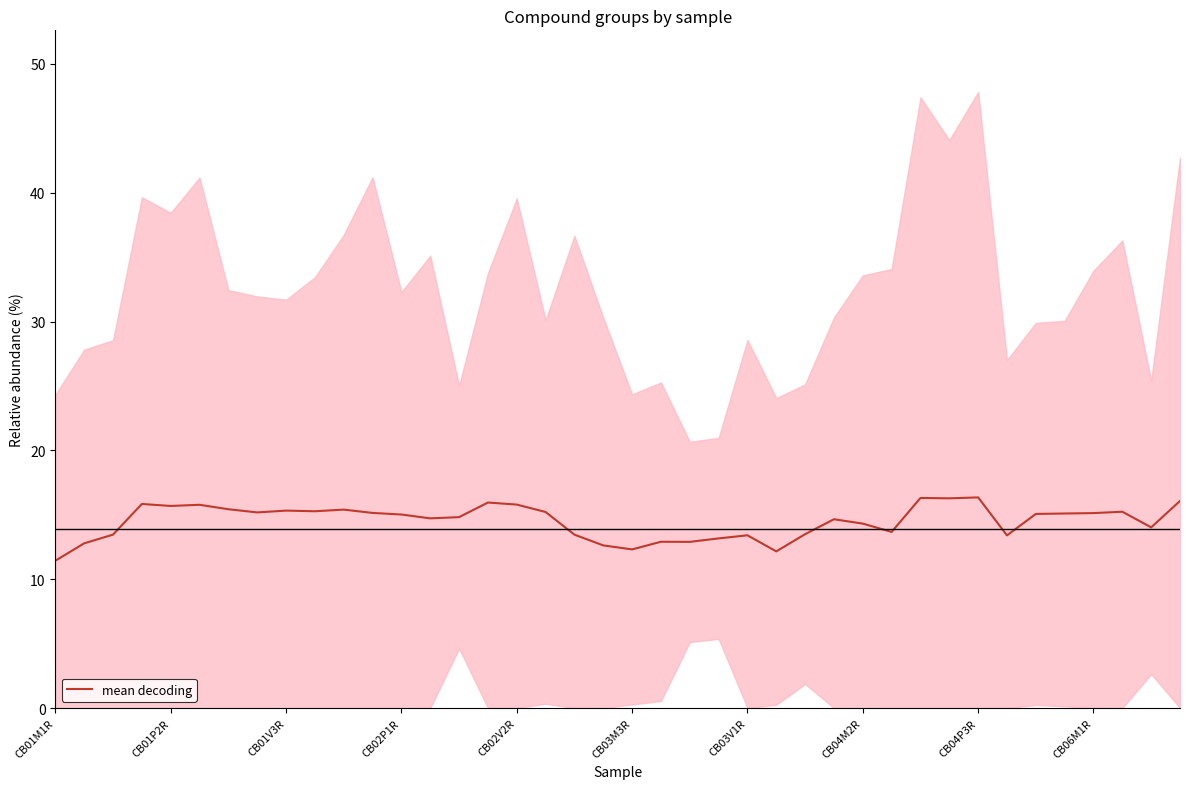

What is the lowest value of the mean decoding series?

11.4